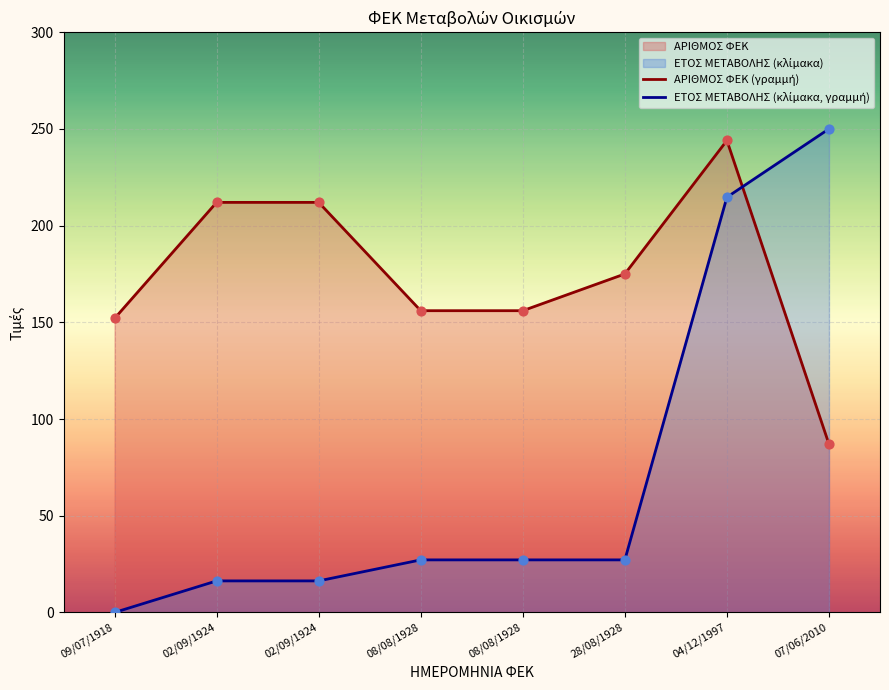

At which category is the sum across all series the highest?

04/12/1997